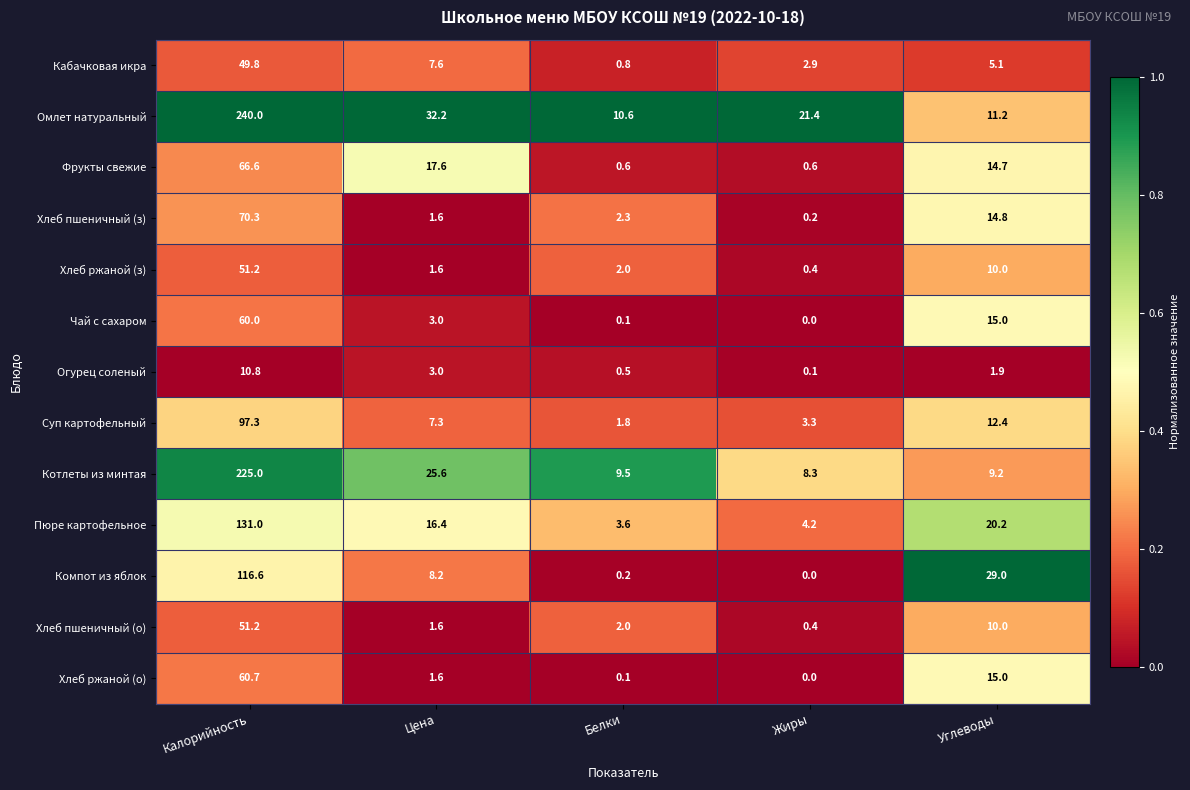

Which label corresponds to the largest value in the chart?

Калорийность